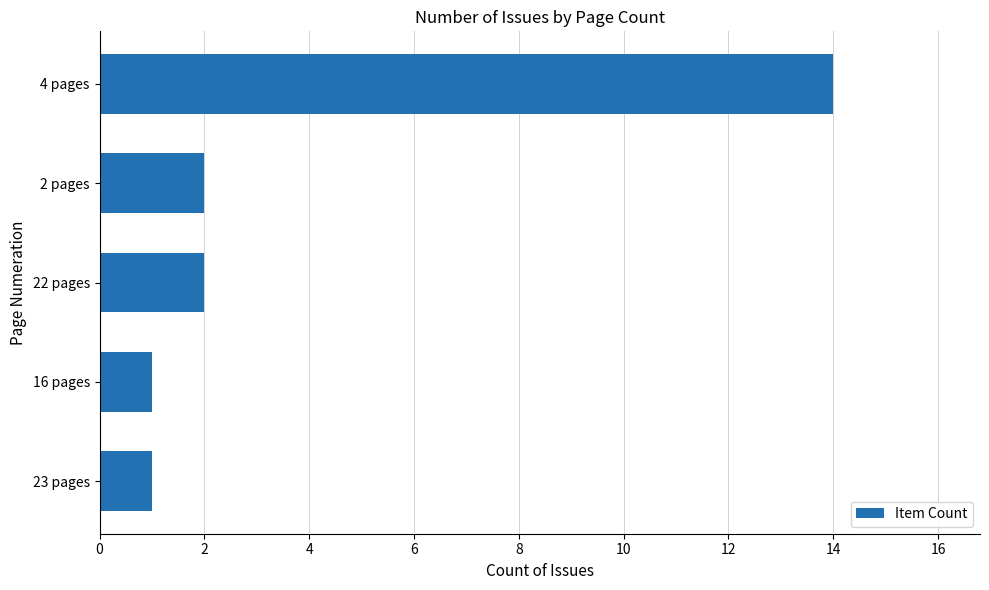

What is the difference between the values at 4 pages and 22 pages?

12